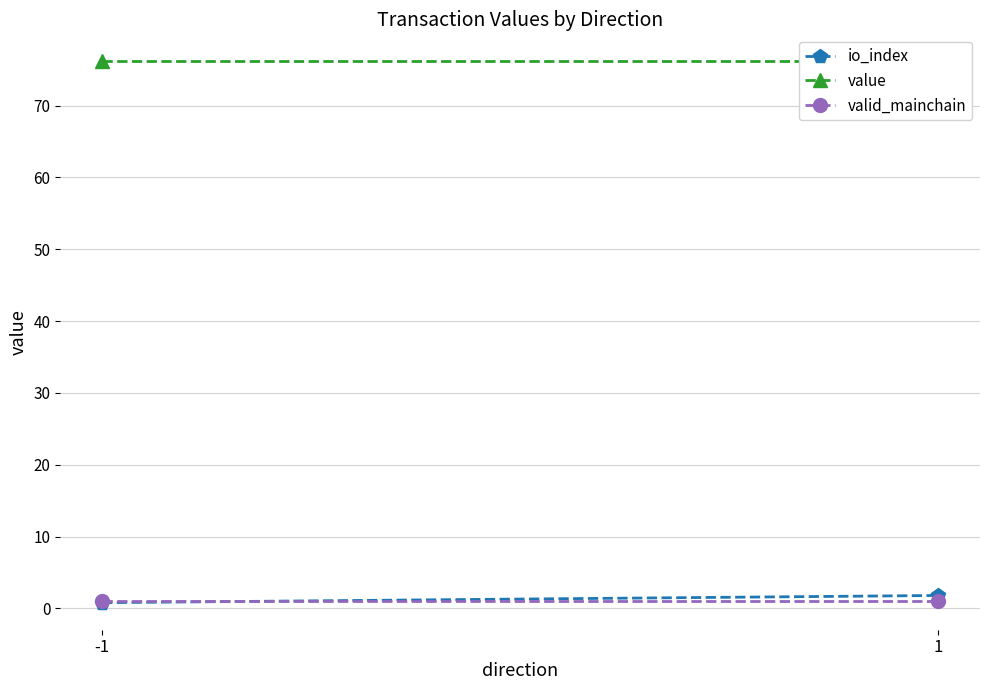

List the labels in order of io_index value, smallest first.

-1, 1